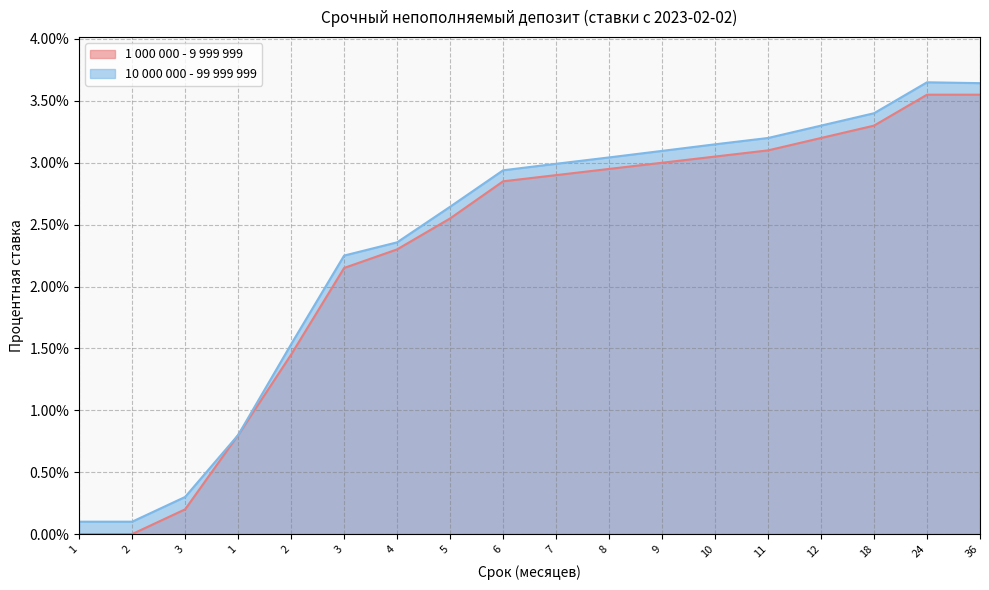

Rank the series at 10 from lowest to highest value.

1 000 000 - 9 999 999, 10 000 000 - 99 999 999